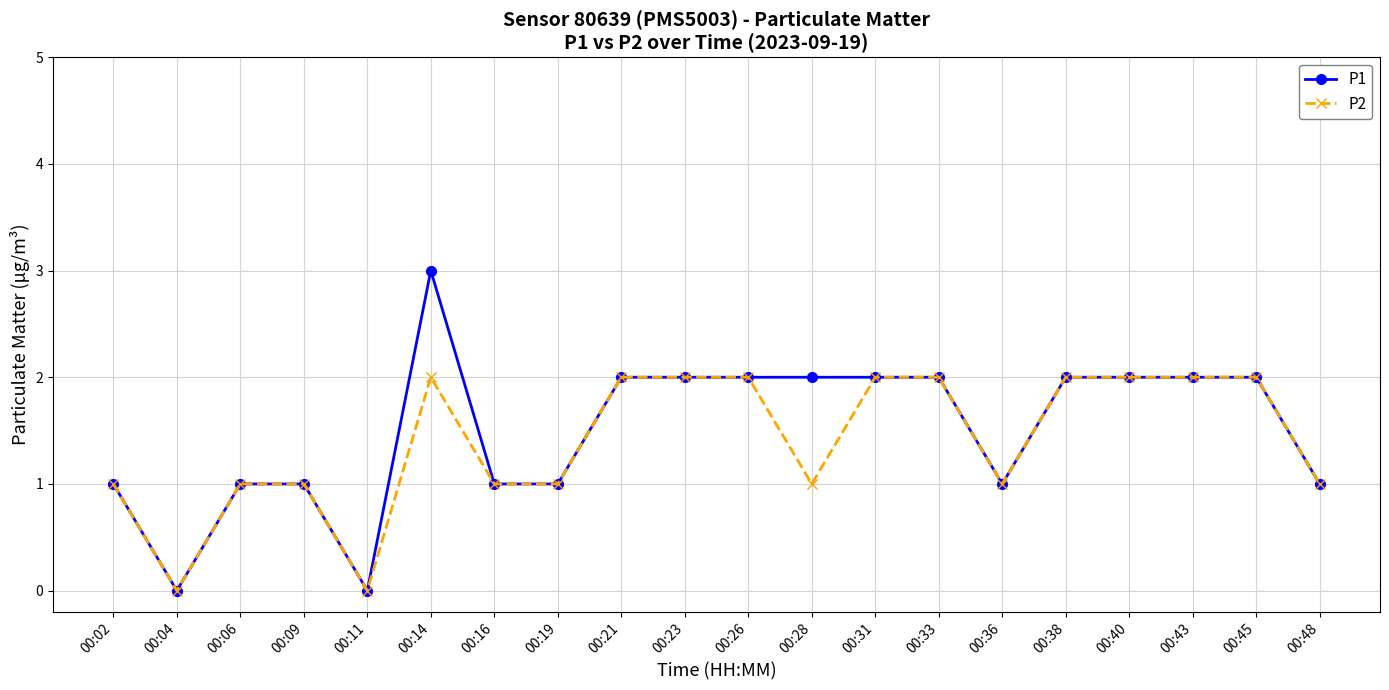

Rank the series by their maximum value, from lowest to highest.

P2, P1